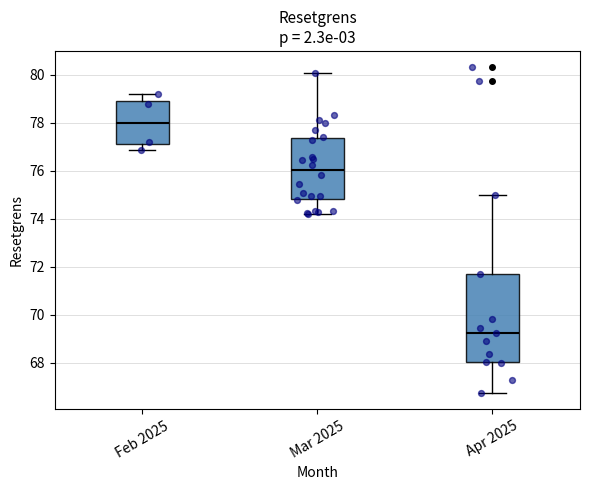

Reading left to right, transcribe this box plot: for each box, give where its median line is, the range the box spans, and where its two whiskers end, as read against the y-axis. The values are not printed on the chart, so give them approximately, as read against the axis.

Feb 2025: median 78.0, box 77.2 to 78.8, whiskers 76.8 to 79.2
Mar 2025: median 76.0, box 74.8 to 77.4, whiskers 74.2 to 80.0
Apr 2025: median 69.2, box 68.0 to 71.6, whiskers 66.8 to 75.0